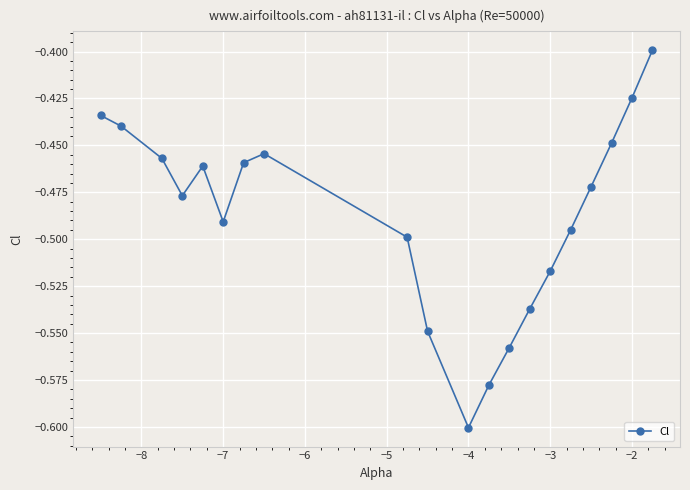

What is the sum of all values?

-9.8